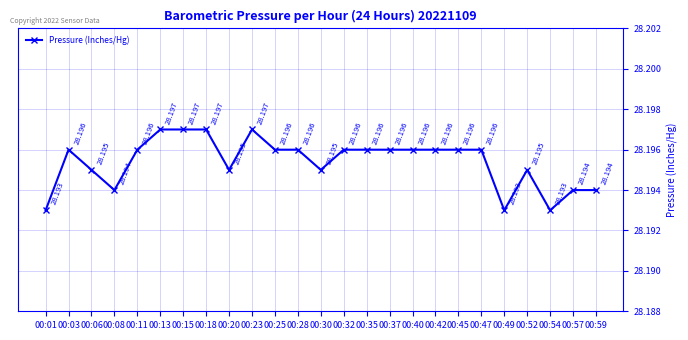

True or false: the data has more than 1 interior local peaks.

True